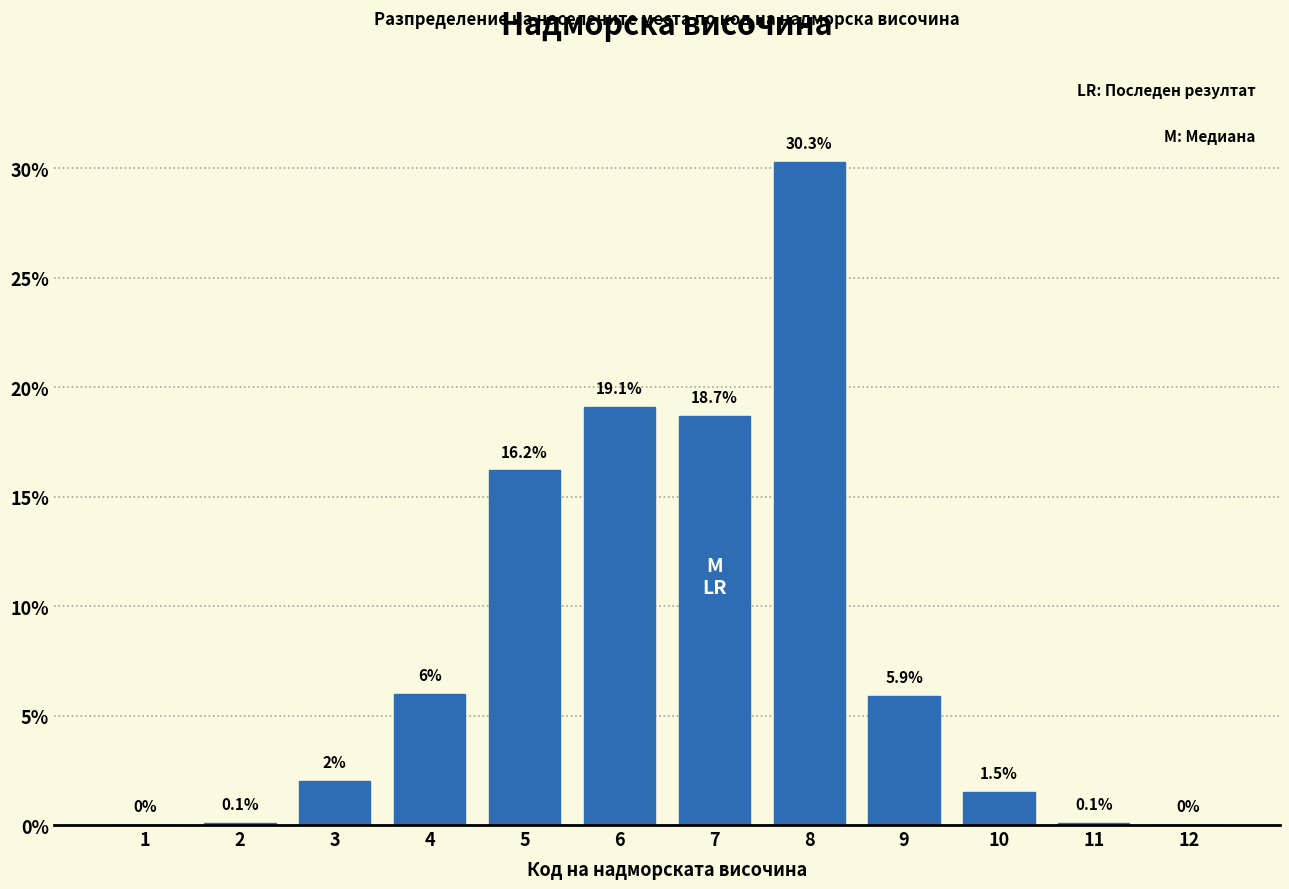

Reading left to right, extract all data points from this chart.

1=0.0	2=0.1	3=2.0	4=6.0	5=16.2	6=19.1	7=18.7	8=30.3	9=5.9	10=1.5	11=0.1	12=0.0